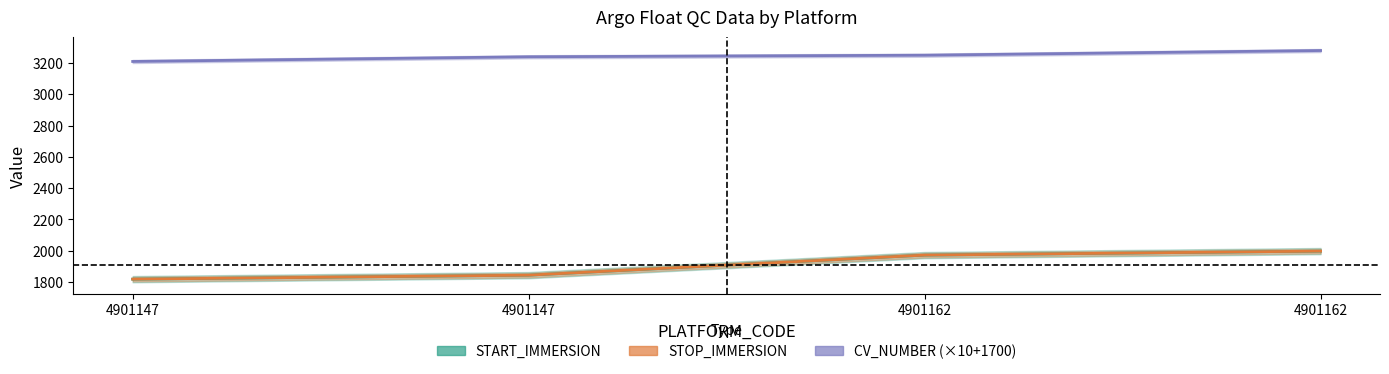

What is the minimum value shown in the chart?

1818.0